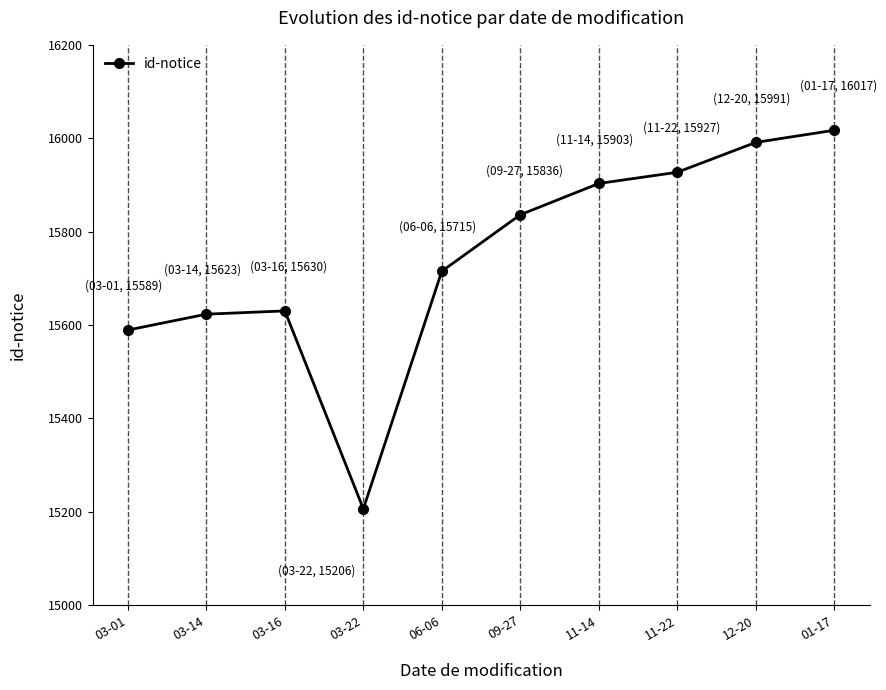

The chart shows a value of 15927 at 11-22. True or false?

True